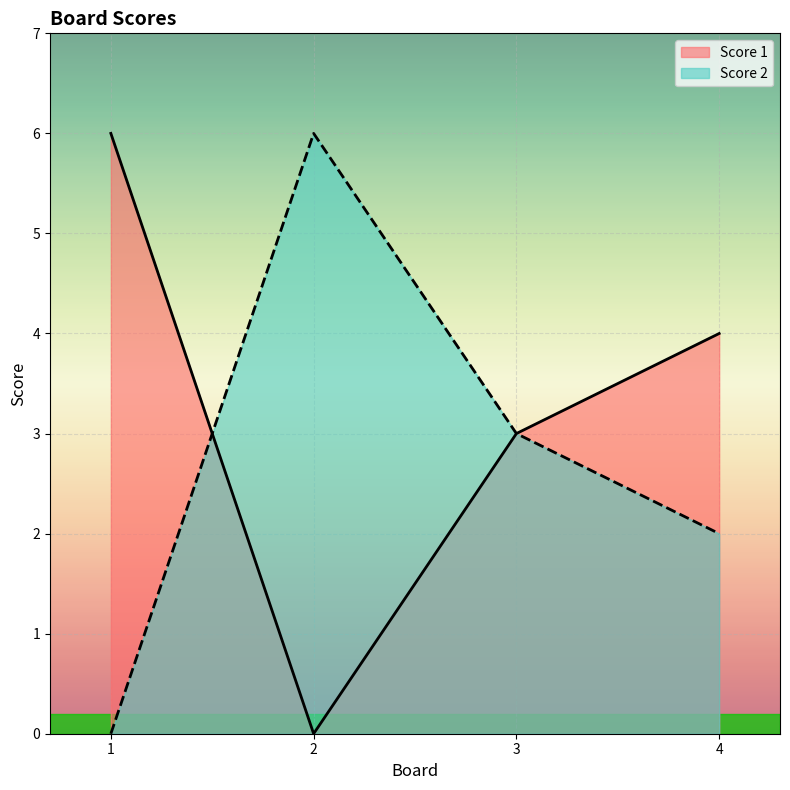

At 2, list the series in order from largest to smallest.

Score 2, Score 1